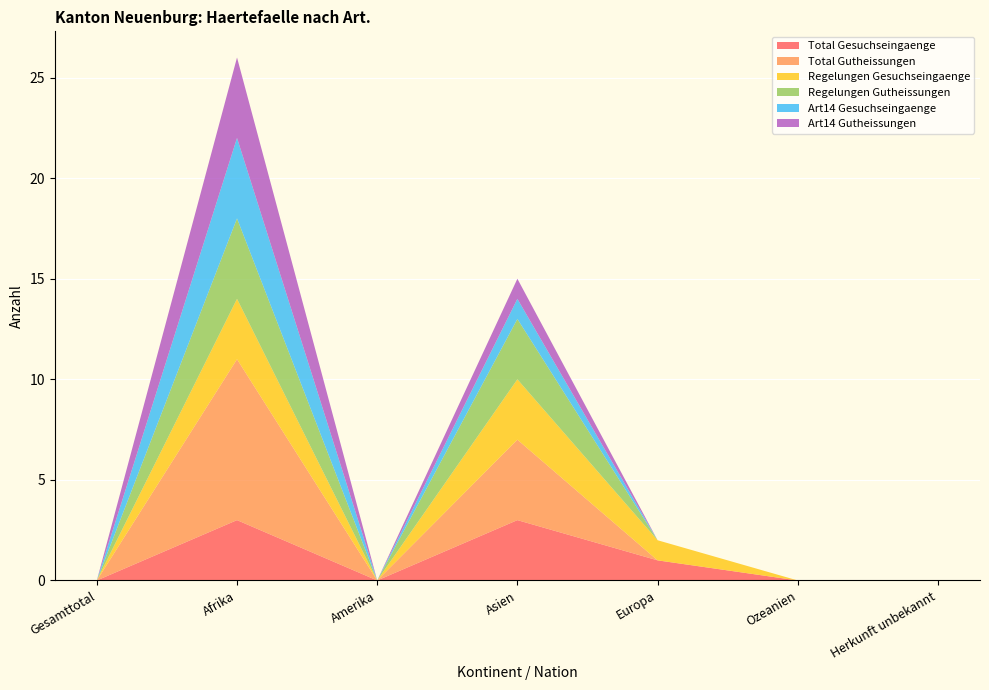

Reading left to right, transcribe all the data shown in this chart.

Total Gesuchseingaenge: 0	3	0	3	1	0	0
Total Gutheissungen: 0	8	0	4	0	0	0
Regelungen Gesuchseingaenge: 0	3	0	3	1	0	0
Regelungen Gutheissungen: 0	4	0	3	0	0	0
Art14 Gesuchseingaenge: 0	4	0	1	0	0	0
Art14 Gutheissungen: 0	4	0	1	0	0	0